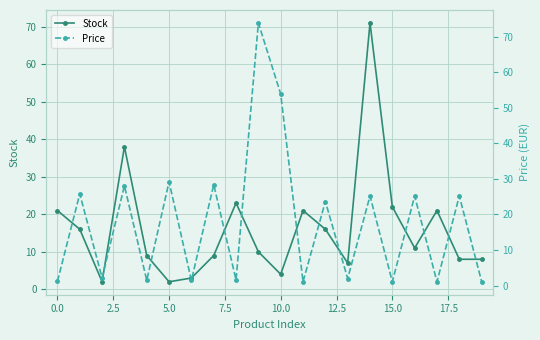

Which has a higher value, 19 or 12.5?

19